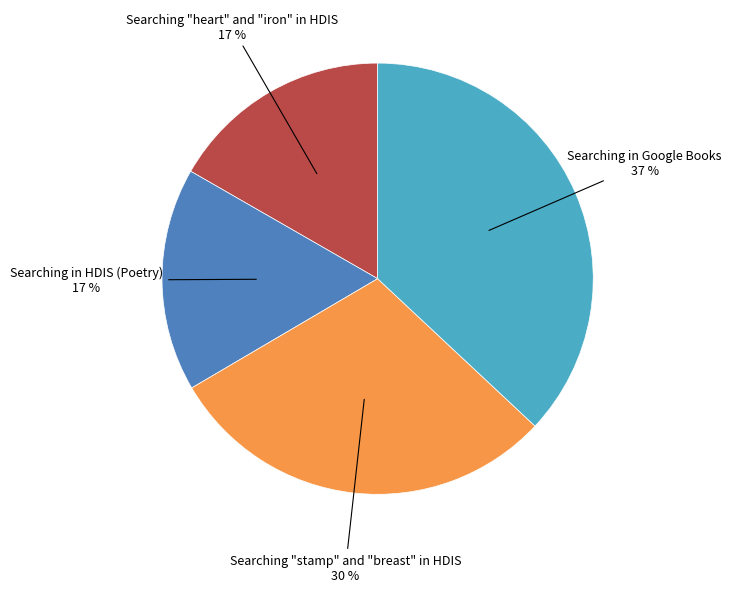

To the nearest percent, what is the average slice percentage?

25%